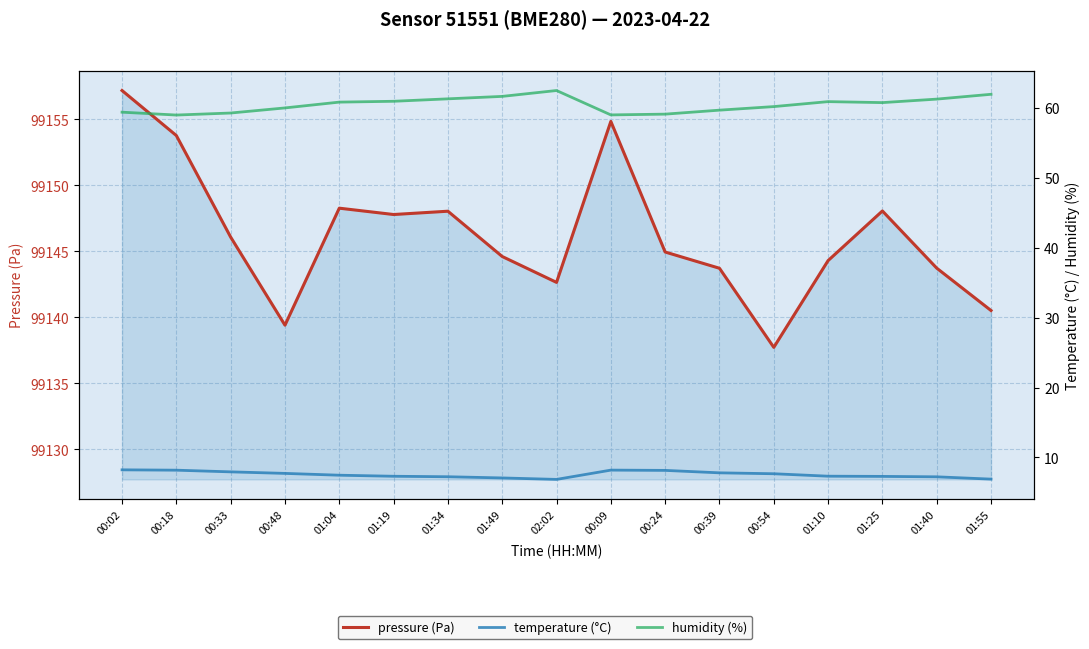

Is it true that temperature (°C) equals 1.7 at 00:24?

False